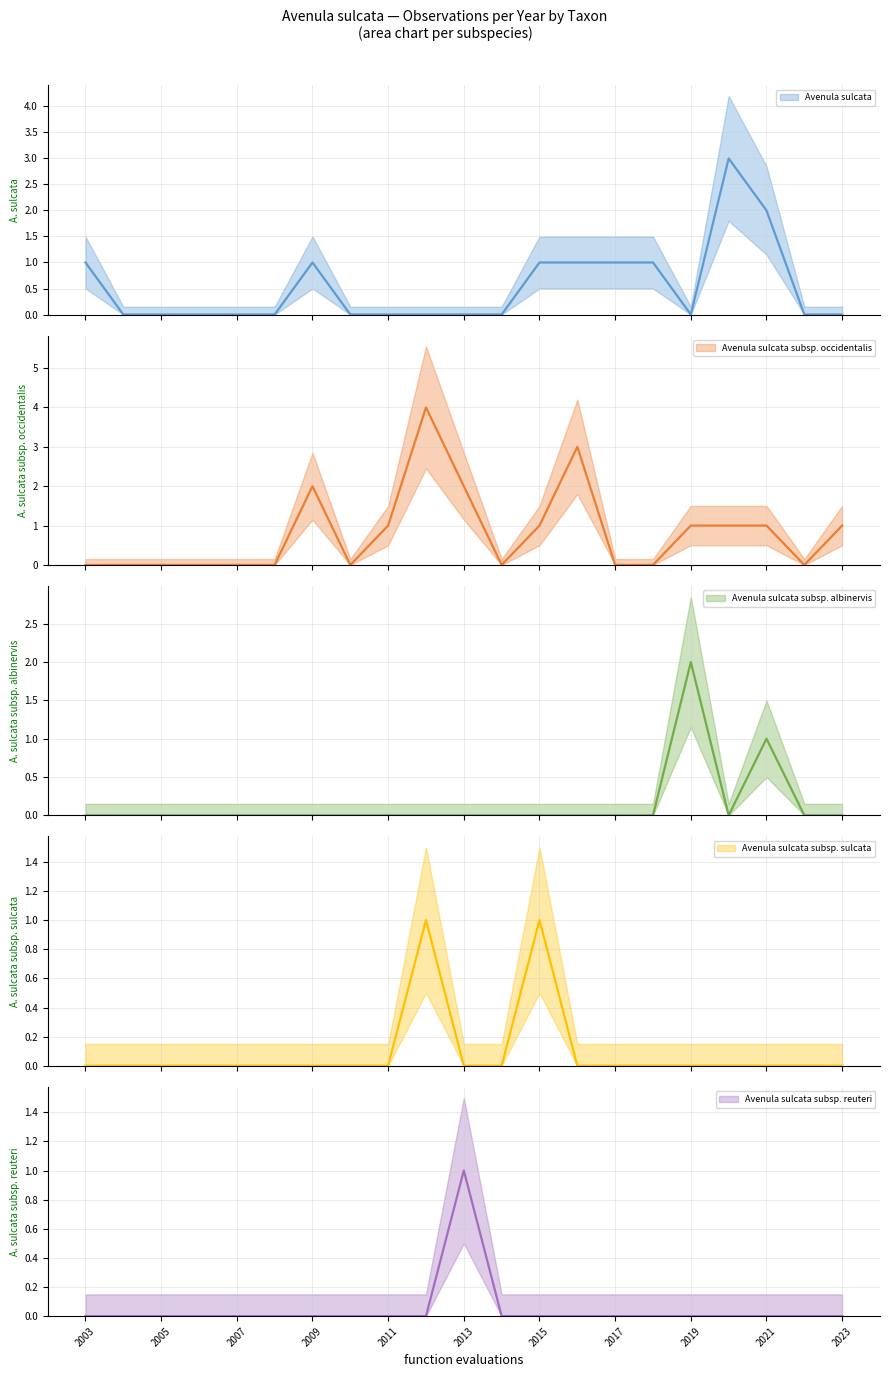

How many positive values does the Avenula sulcata subsp. occidentalis series have?

10